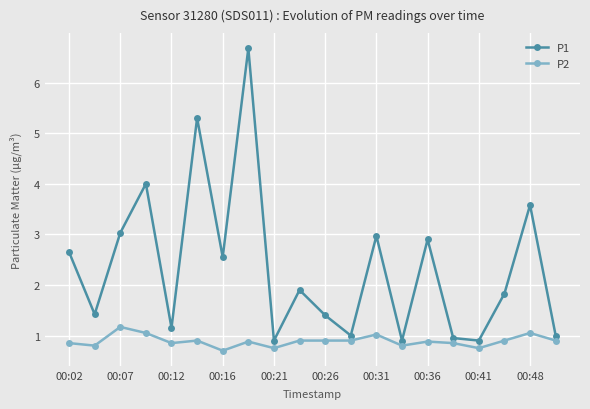

Rank the series by their average value, from lowest to highest.

P2, P1